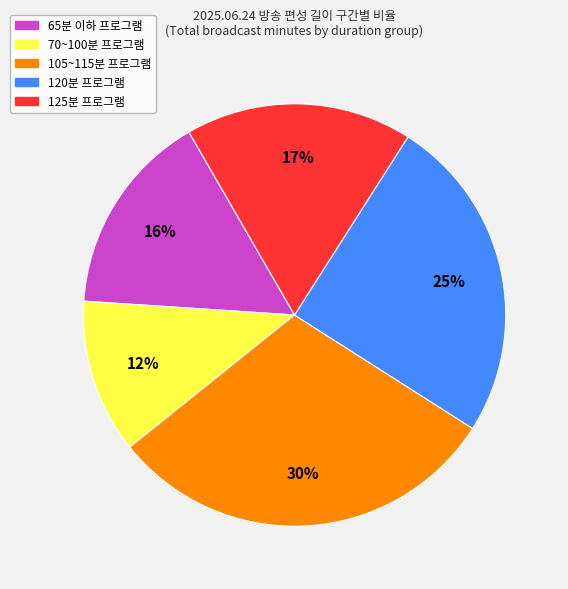

Is there a majority slice in this chart?

No